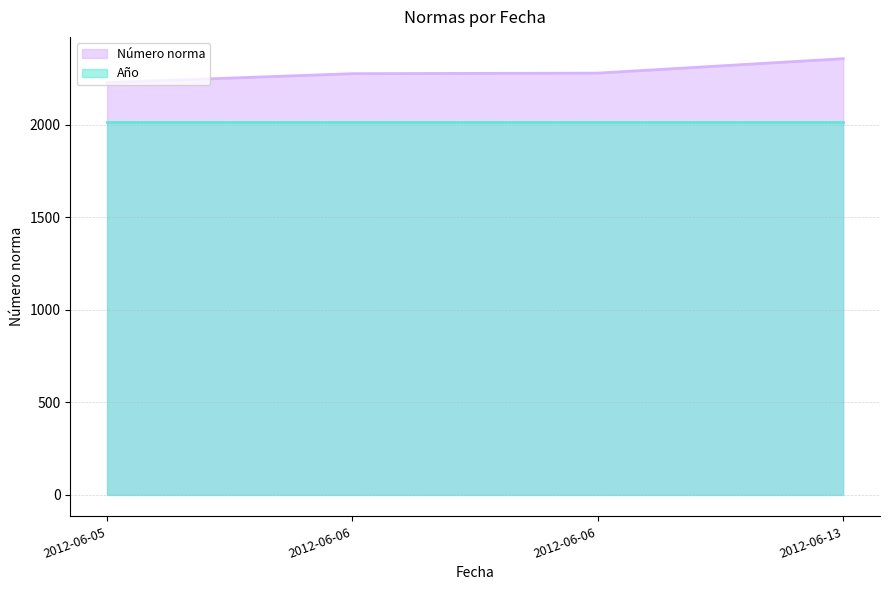

What is the value of the Año (line) point at the 1st from the left?

2012